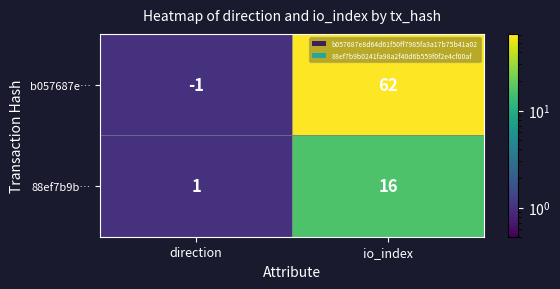

Where is 88ef7b9b… nearest to the value 8?

direction